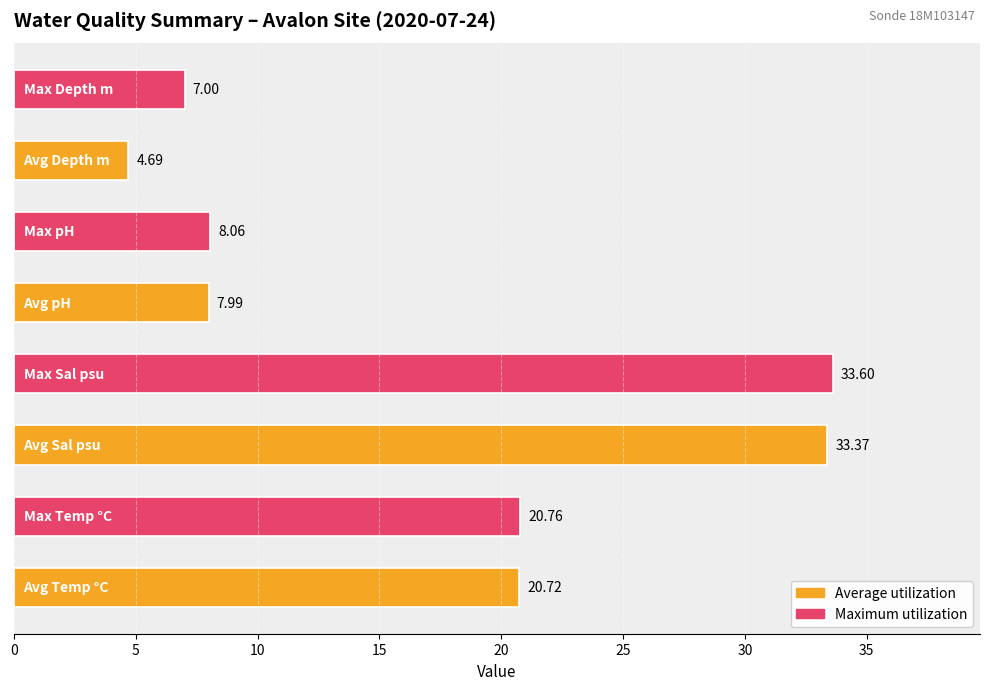

What is the difference between the maximum and minimum values?

28.9